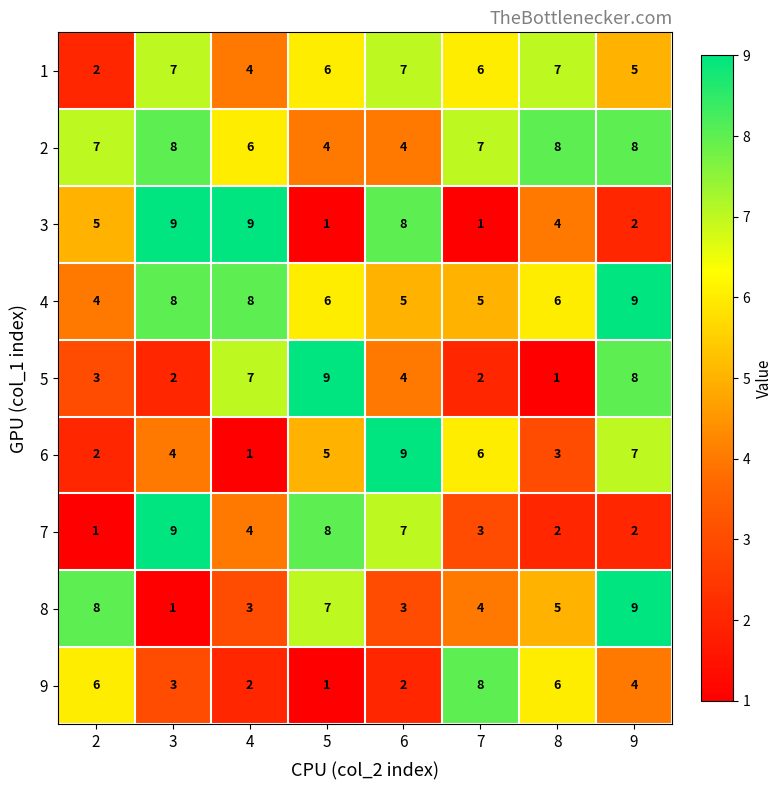

The value of 5 at 8 is 1. True or false?

True